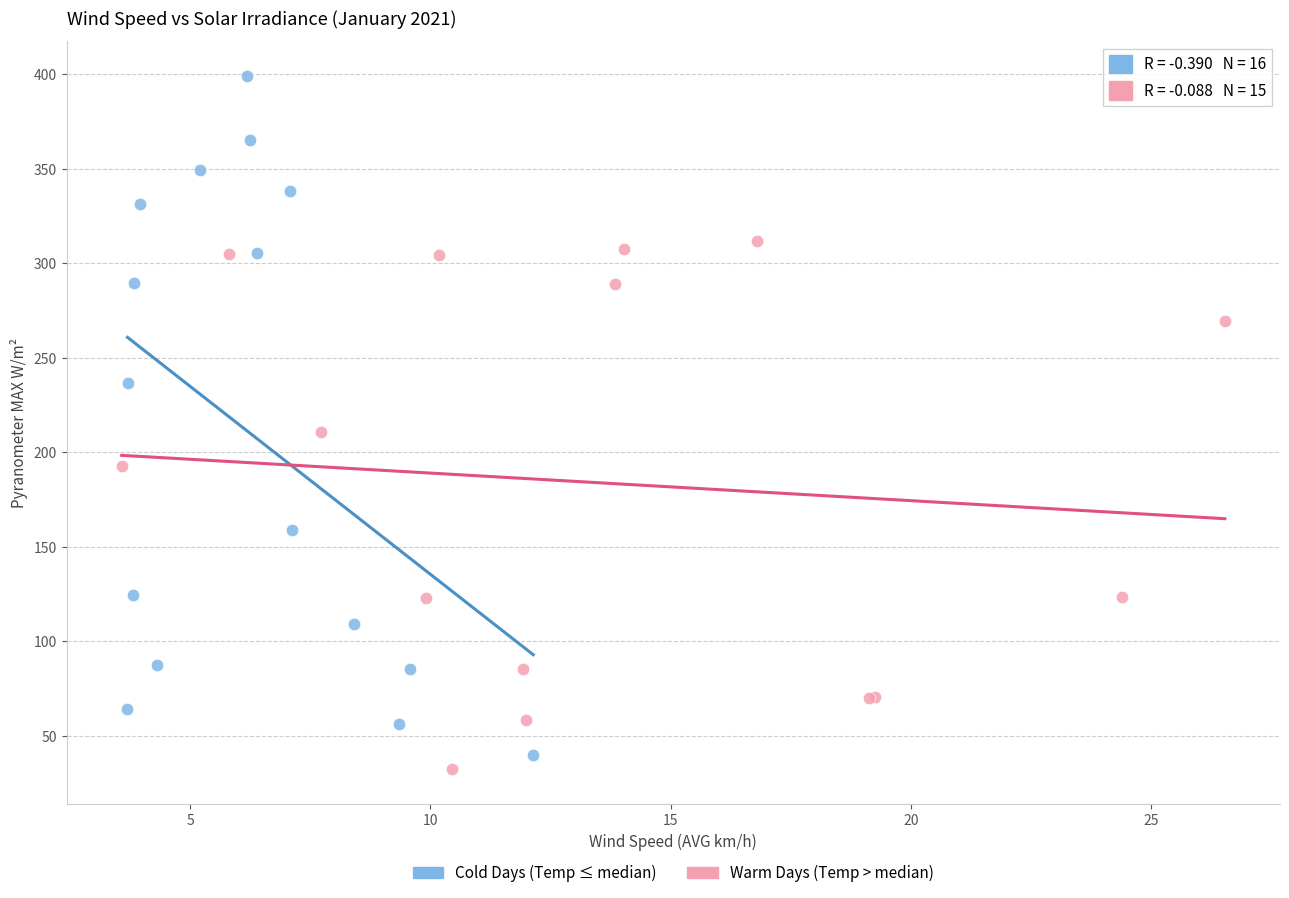

Which series has the widest spread of Y values?

Cold Days (Temp ≤ median)